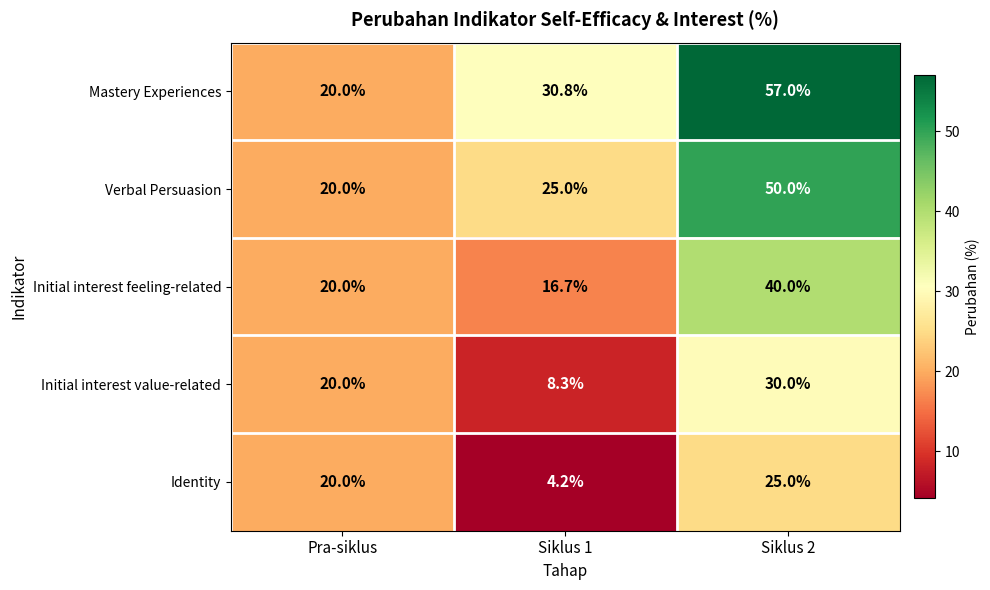

Which series has the largest total across all categories?

Mastery Experiences